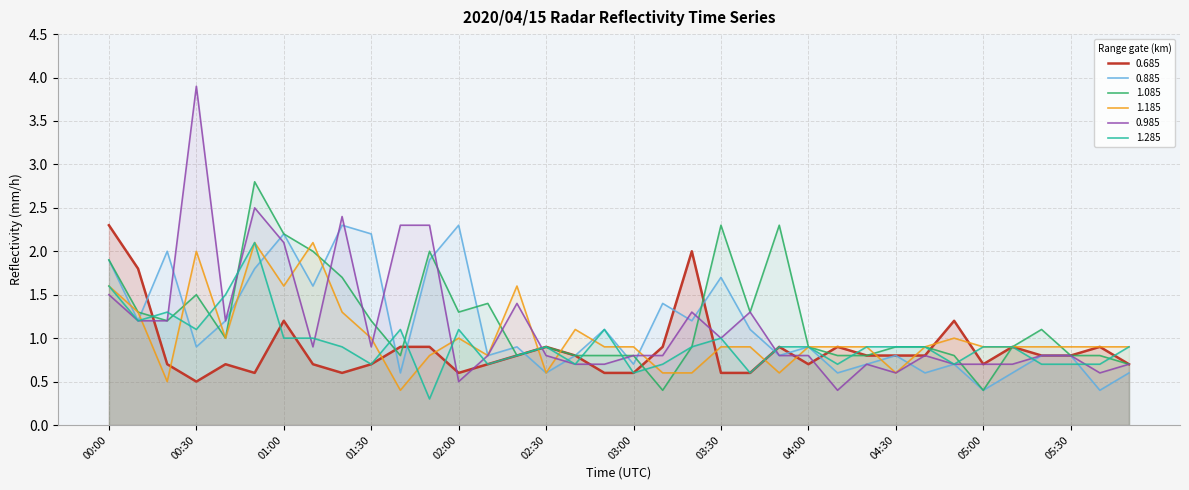

Does the chart display data point markers on the line(s)?

No